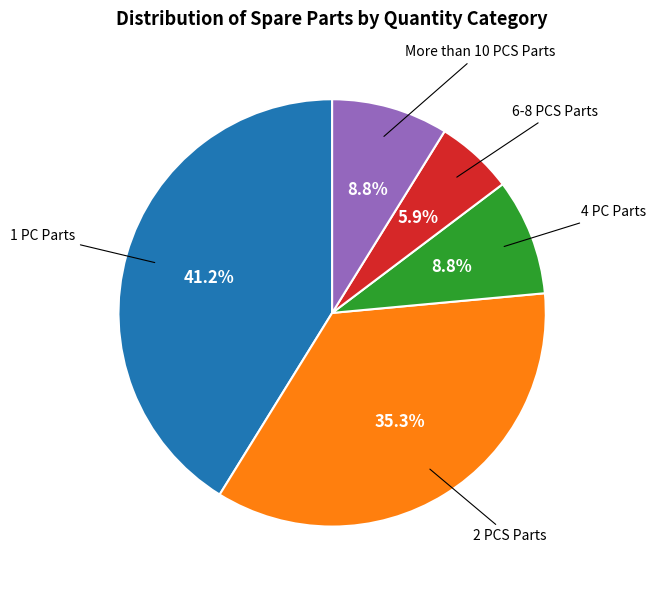

Is there any slice that represents more than half of the pie?

No